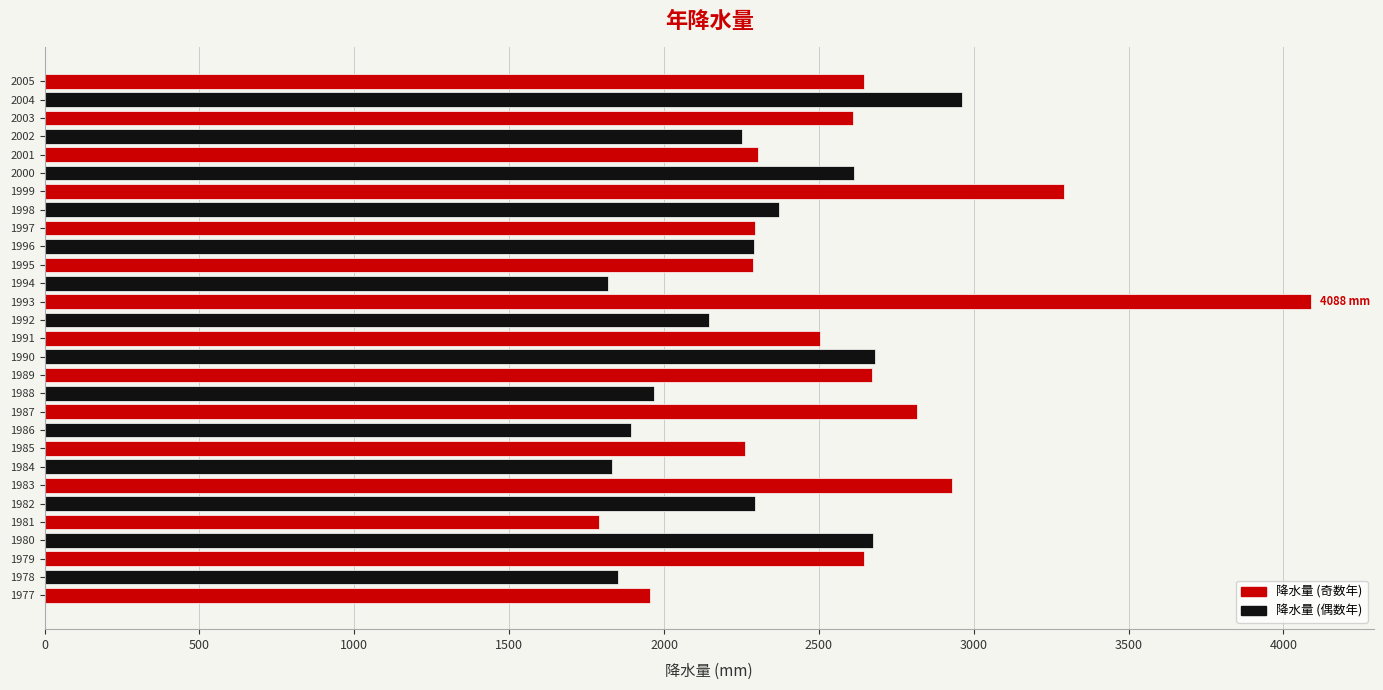

Which category has the highest value across all series?

1993